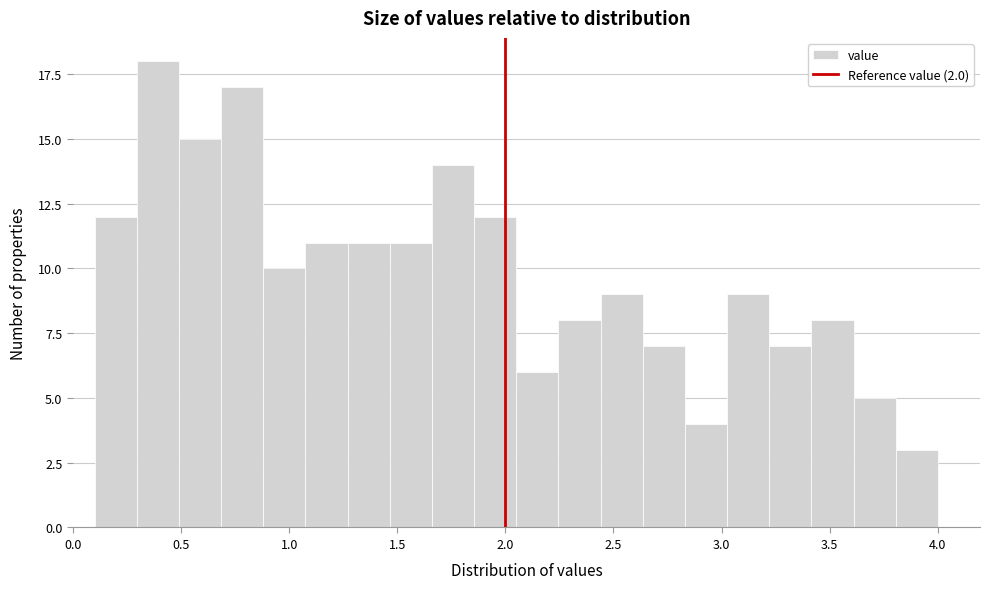

Around what value on the x-axis is the tallest bar? Give the approximate position of its centre, as read against the axis.

0.40